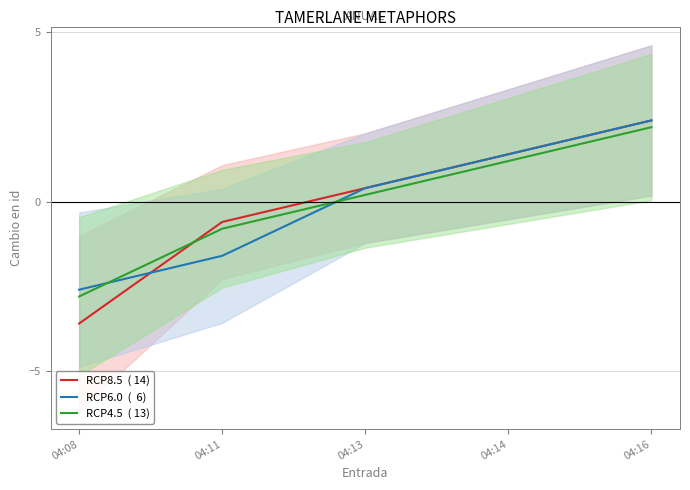

Rank the categories by RCP8.5  ( 14) value from highest to lowest.

04:16, 04:14, 04:13, 04:11, 04:08